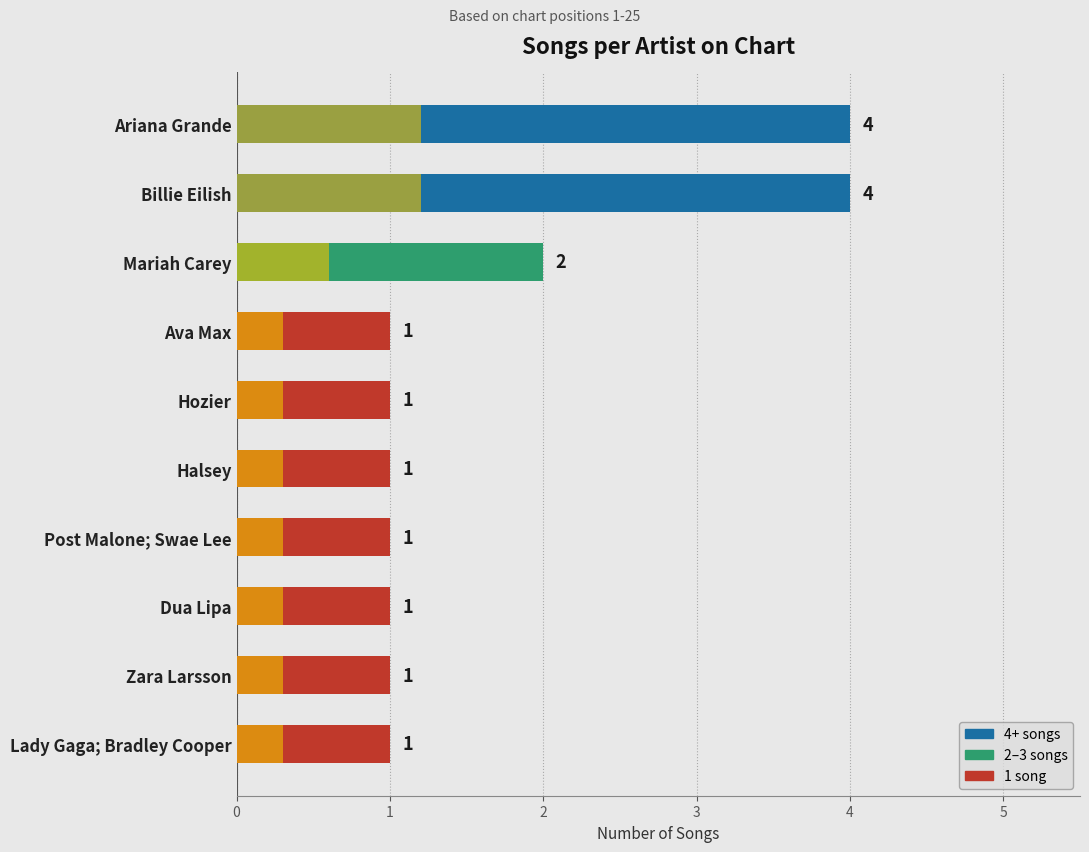

What is the sum of all values?

17